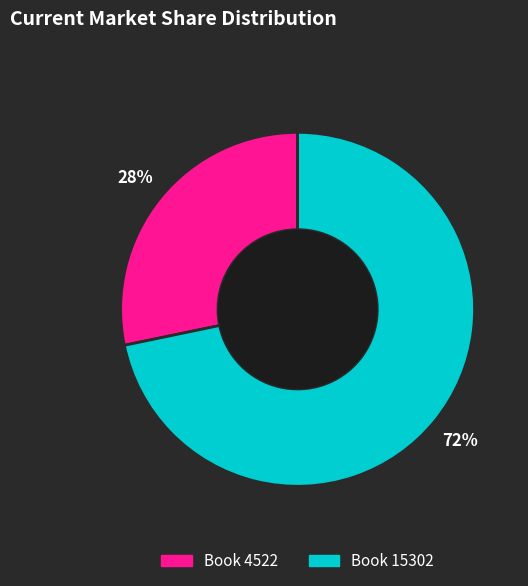

Does any single category account for the majority?

Yes